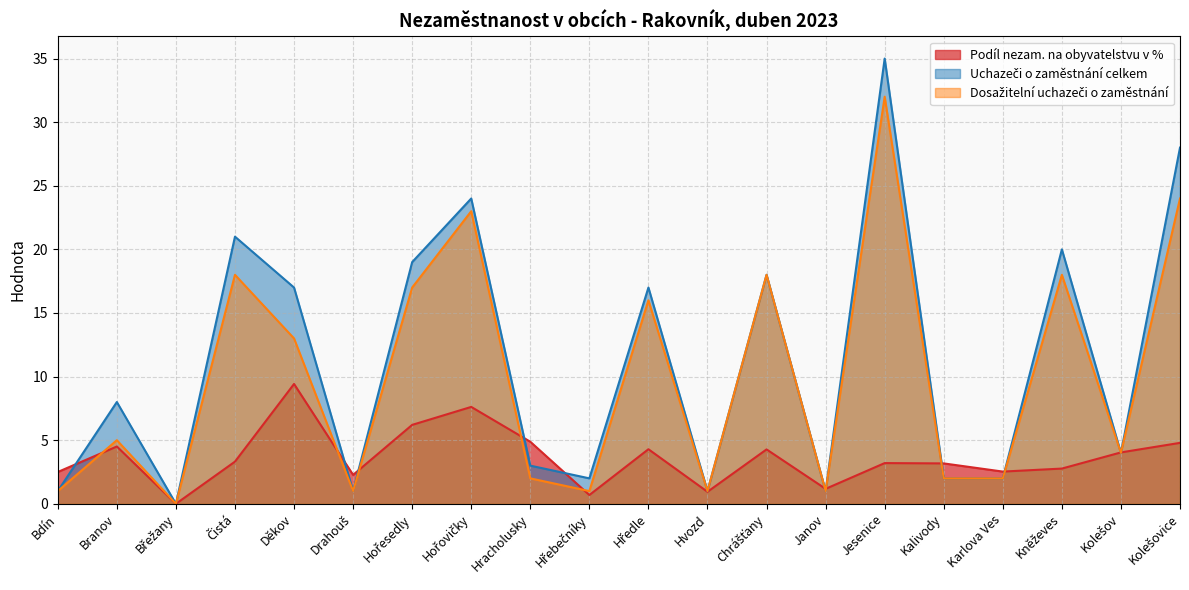

At which label does Podíl nezam. na obyvatelstvu v % reach its minimum?

Břežany